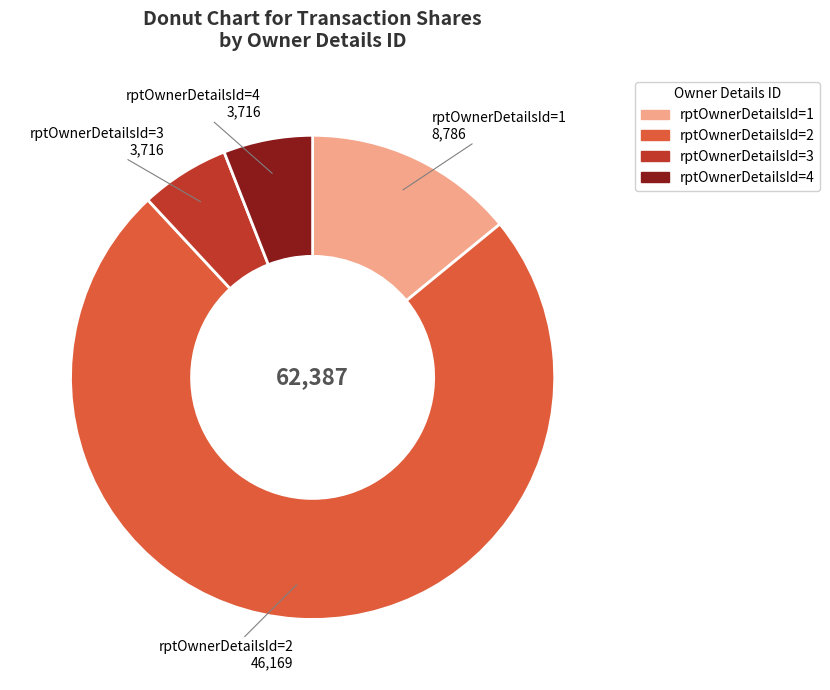

Is there any slice that represents more than half of the pie?

Yes